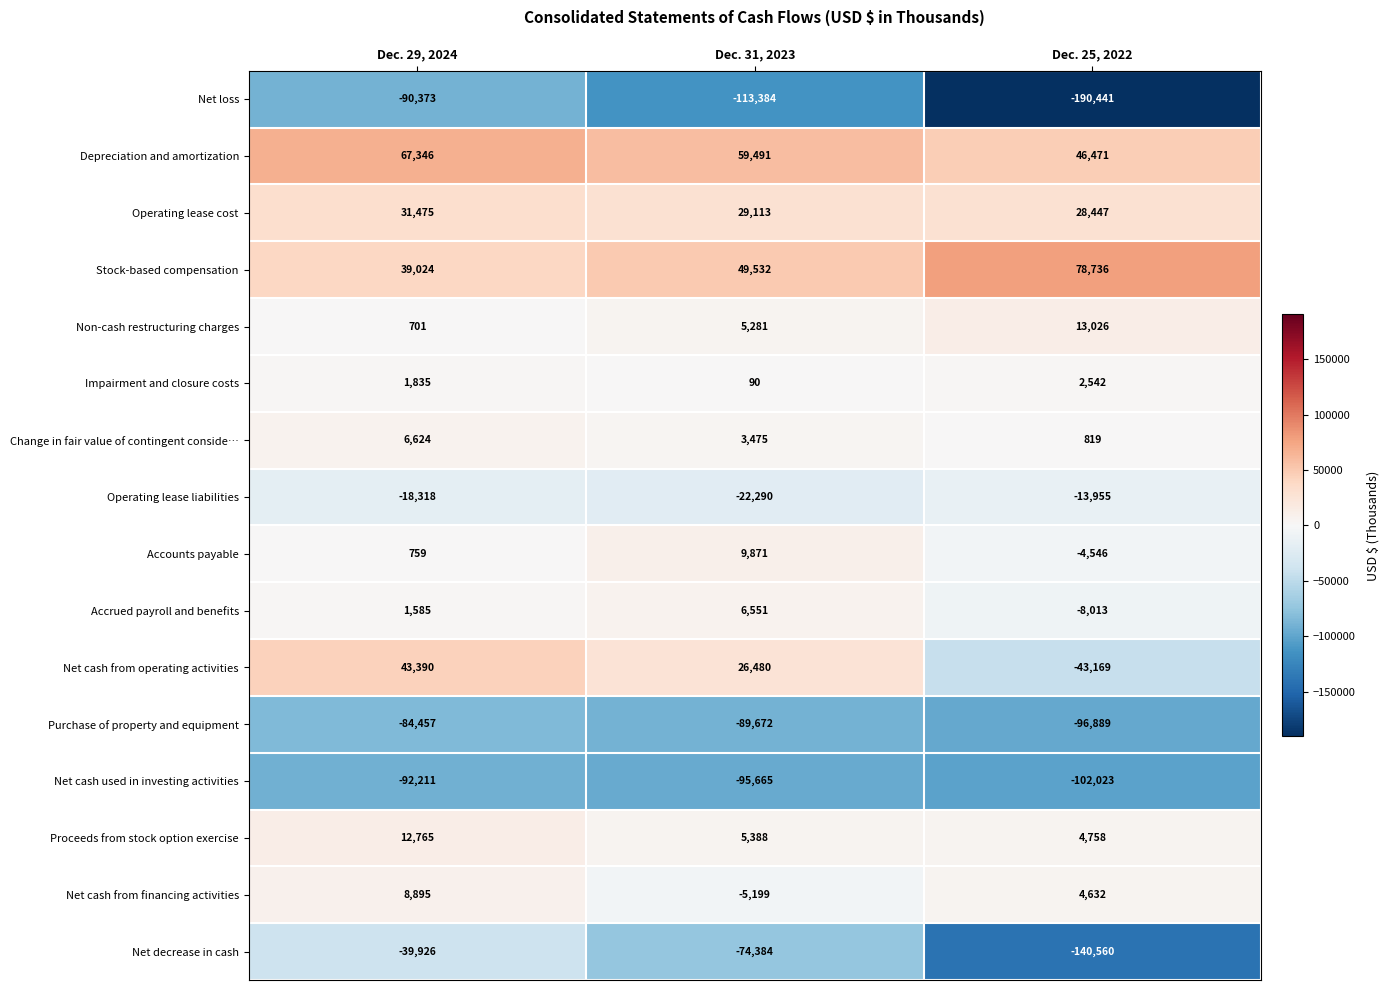

Between Dec. 29, 2024 and Dec. 31, 2023, which series saw the biggest shift?

Net decrease in cash